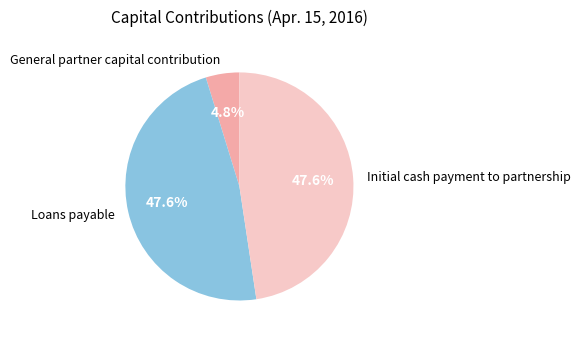

To the nearest percent, what is the average slice percentage?

33%